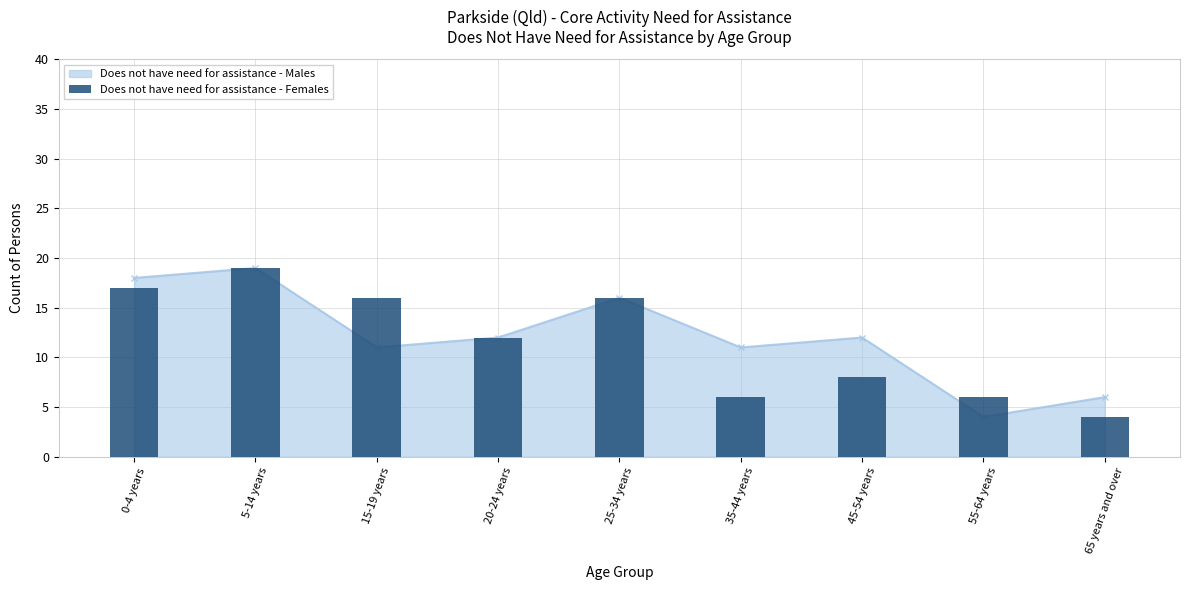

List the labels in order of value, largest first.

5-14 years, 0-4 years, 15-19 years, 25-34 years, 20-24 years, 45-54 years, 35-44 years, 55-64 years, 65 years and over